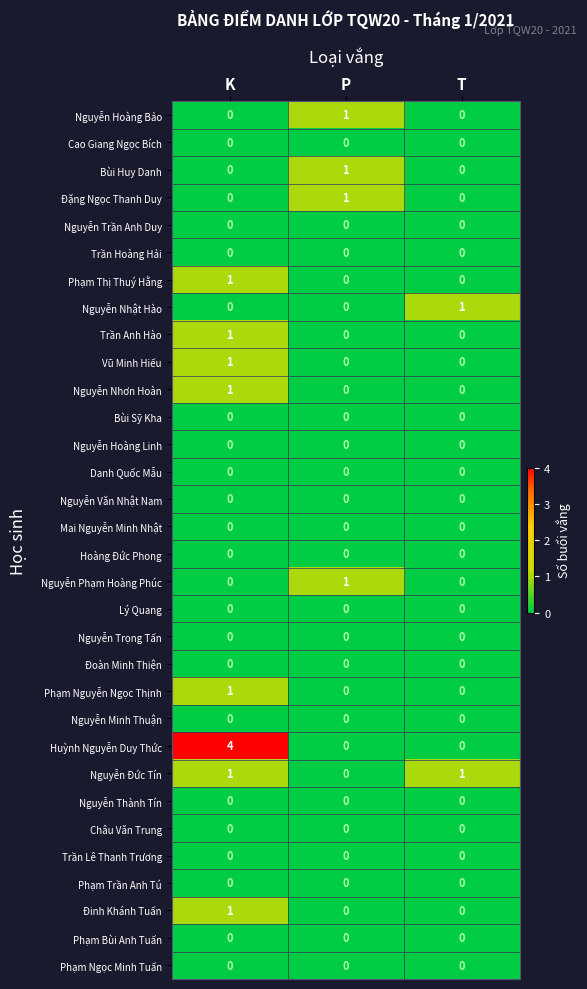

What is the sum of the Huỳnh Nguyễn Duy Thức values at P and K?

4